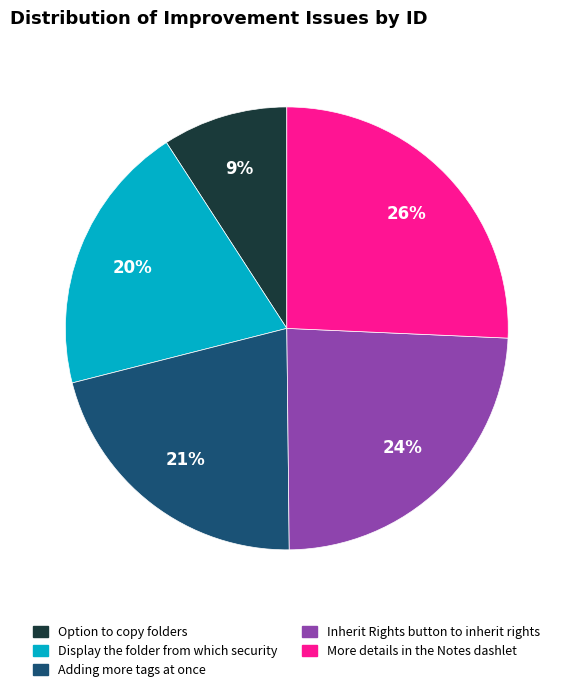

Rank the categories by value from highest to lowest.

More details in the Notes dashlet, Inherit Rights button to inherit rights, Adding more tags at once, Display the folder from which security, Option to copy folders